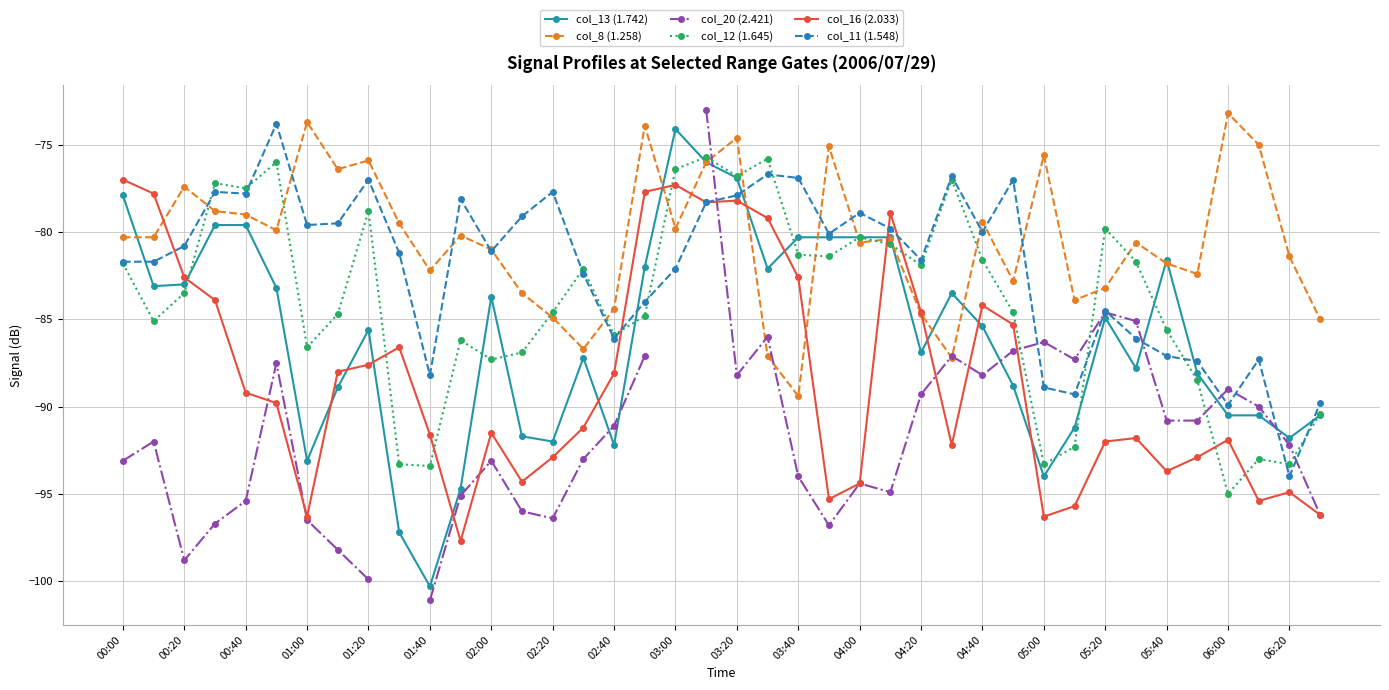

What is the maximum value shown in the chart?

-73.0